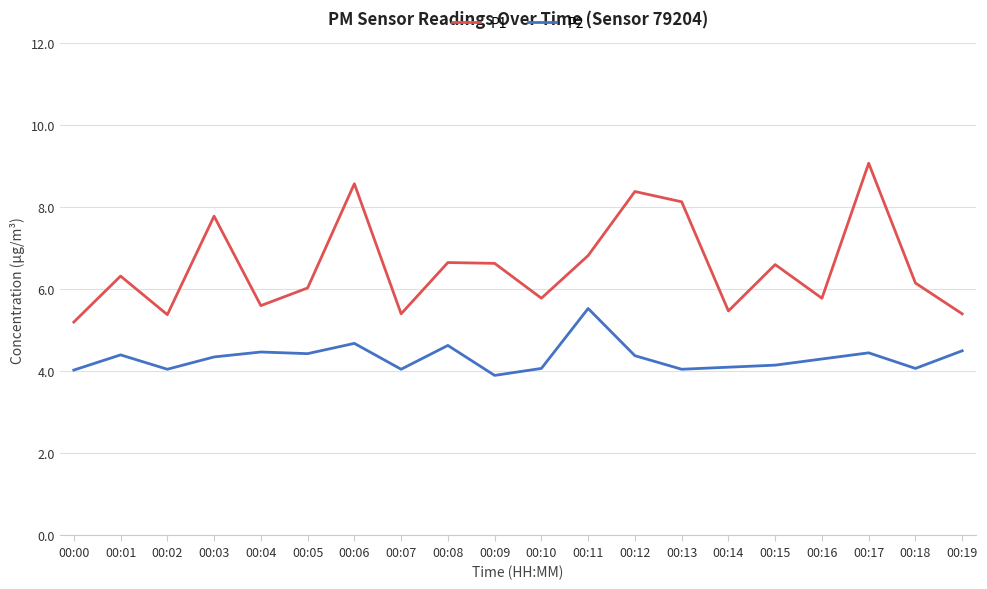

True or false: P2 and P1 cross at least once.

False